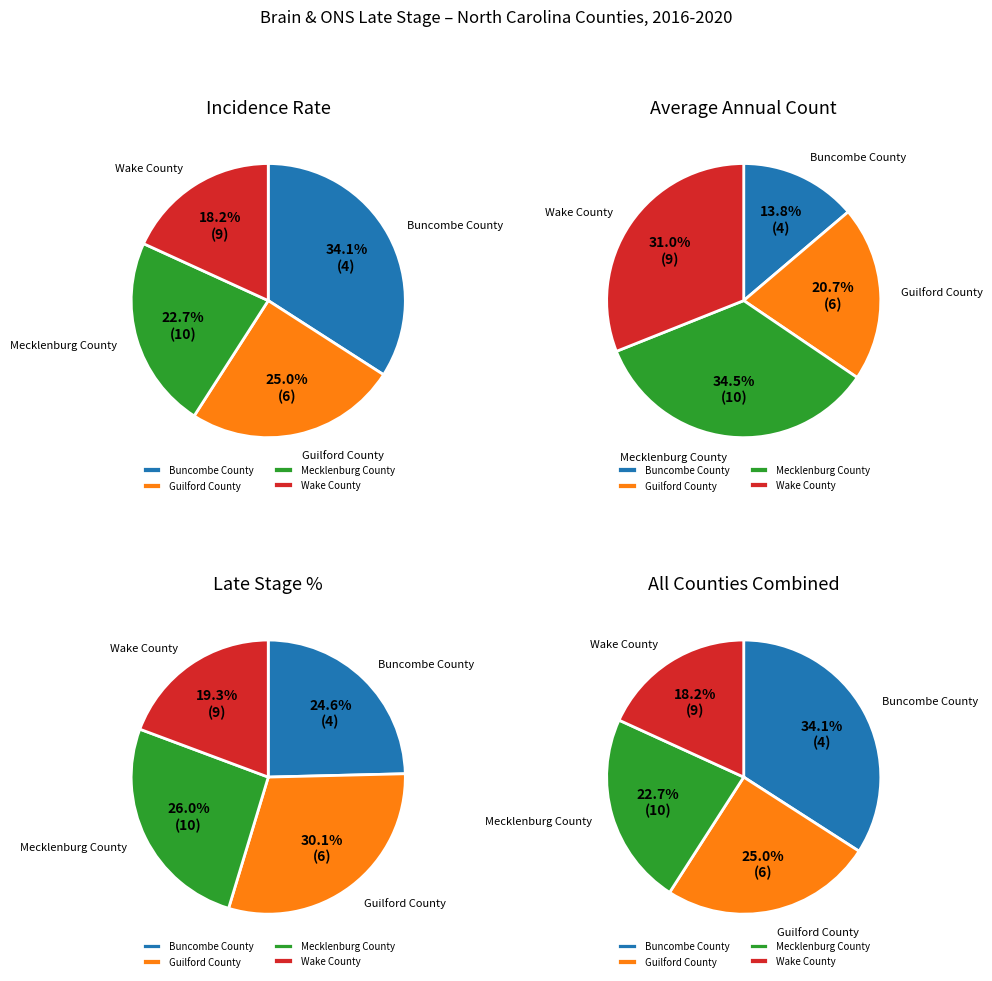

To the nearest percent, what is the average slice percentage?

25%